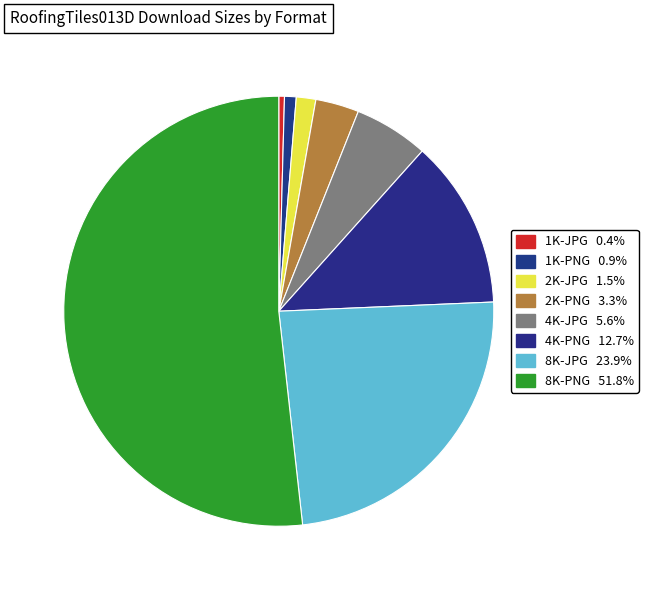

Which category accounts for the majority?

8K-PNG